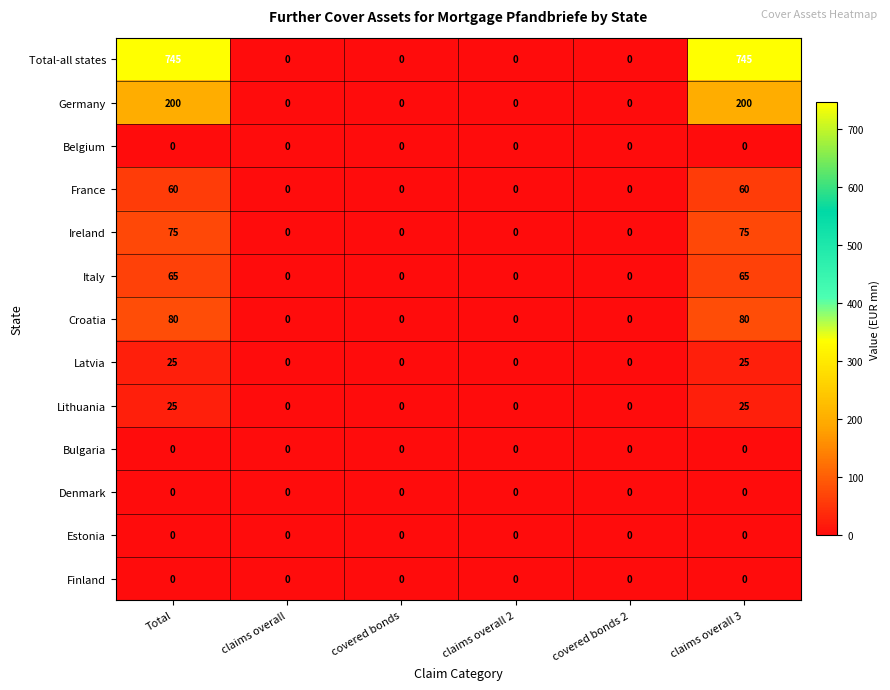

Which series has the largest range (max minus min)?

Total-all states